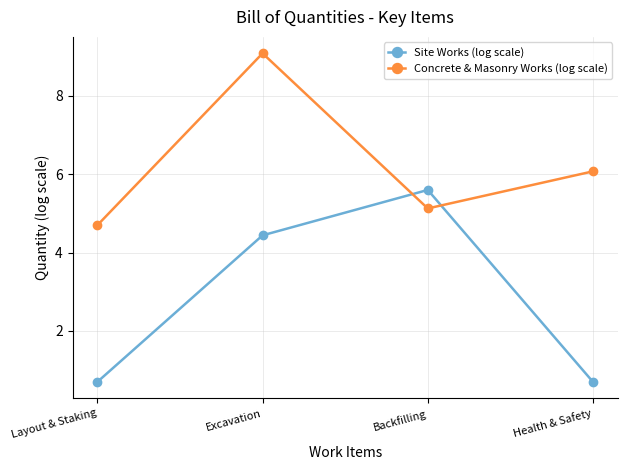

What is the label of the 2nd point from the right?

Backfilling